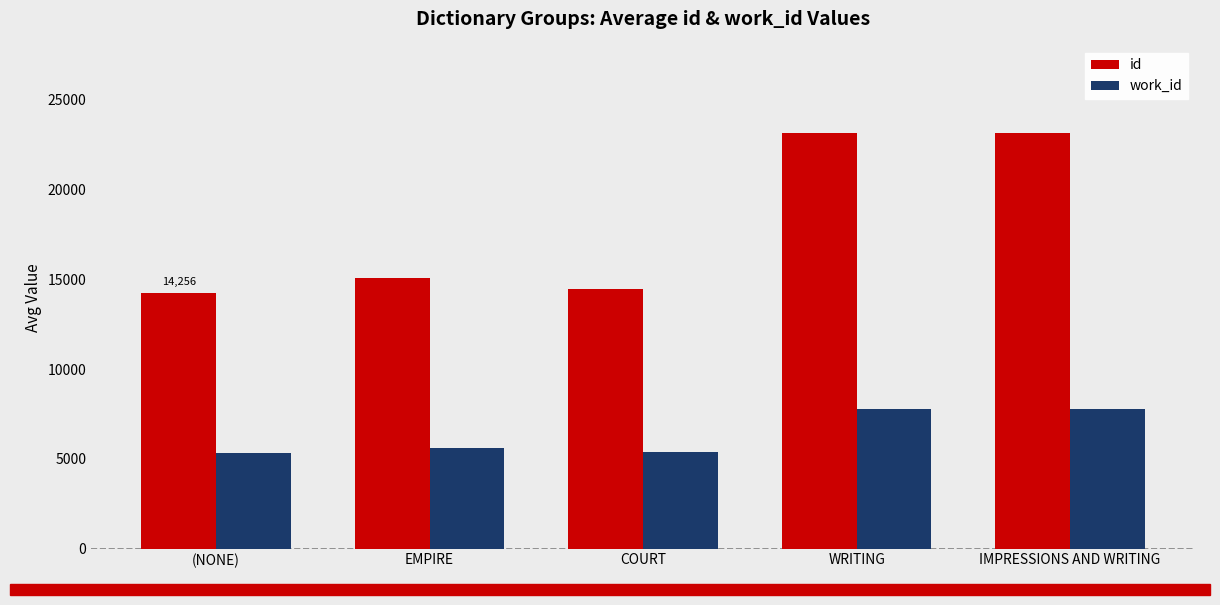

What is the difference between the highest and lowest values at COURT?

9087